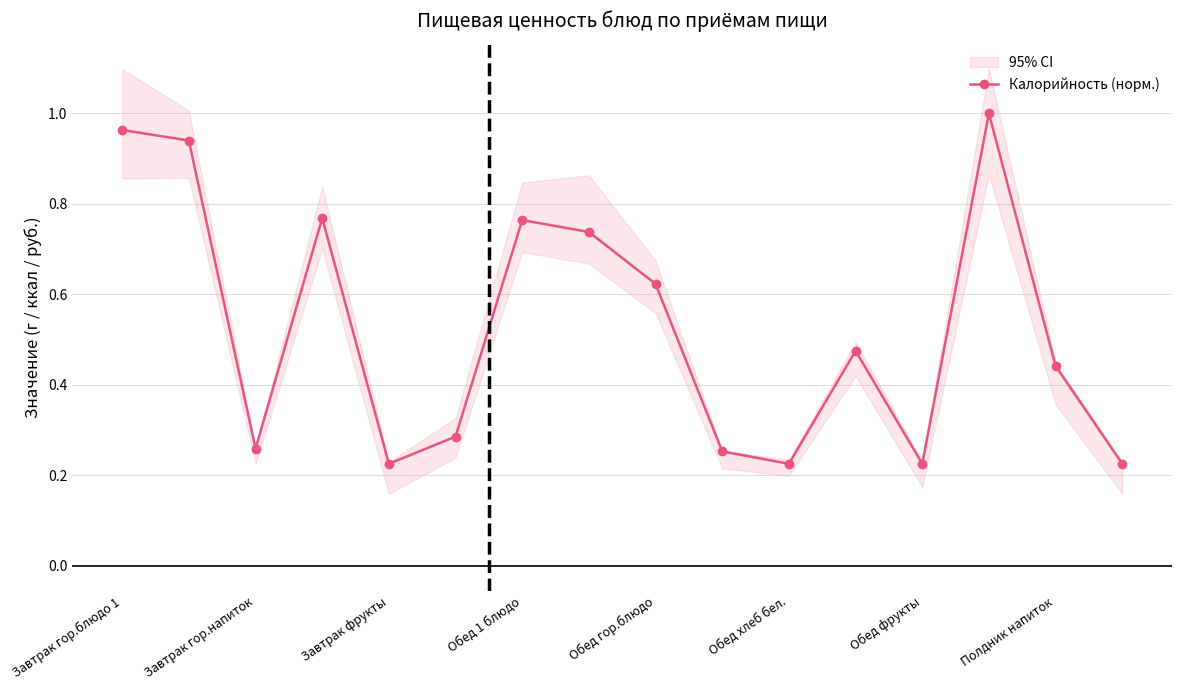

How many points are lower than both their immediate neighbors (excluding endpoints)?

4